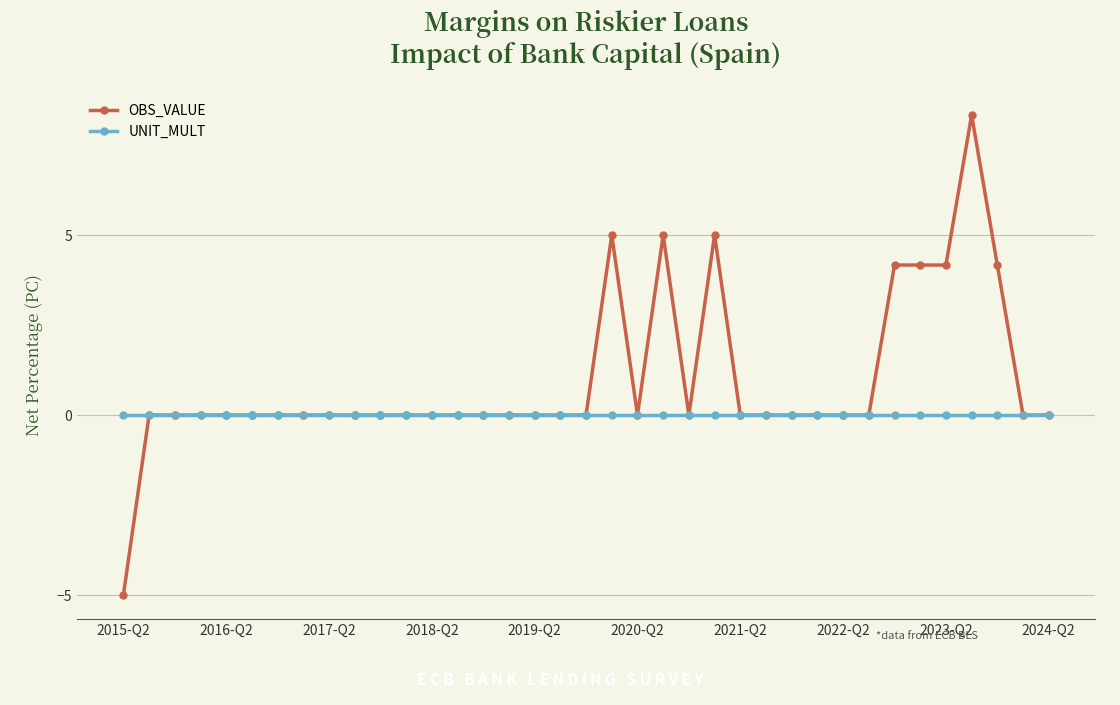

What is the minimum value for OBS_VALUE?

-5.0